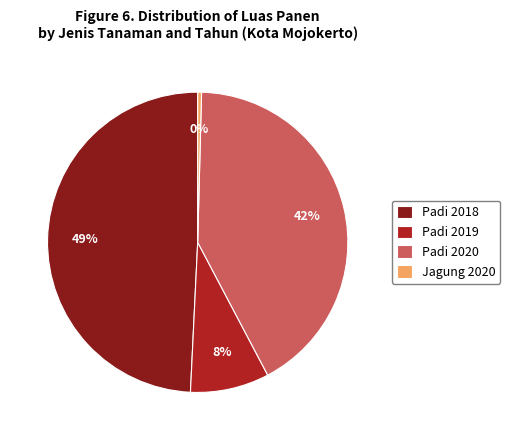

How many segments does this pie chart have?

4